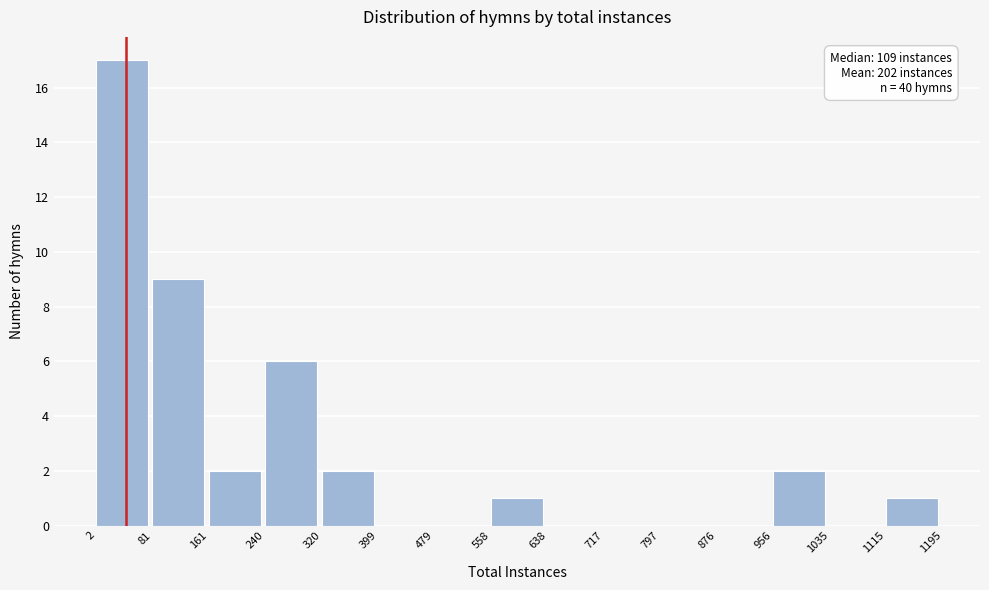

Over which range of the x-axis is the bar tallest?

2 to 81